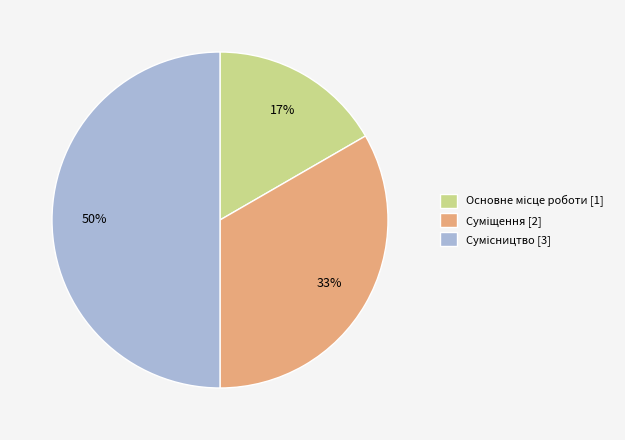

How many segments does this pie chart have?

3